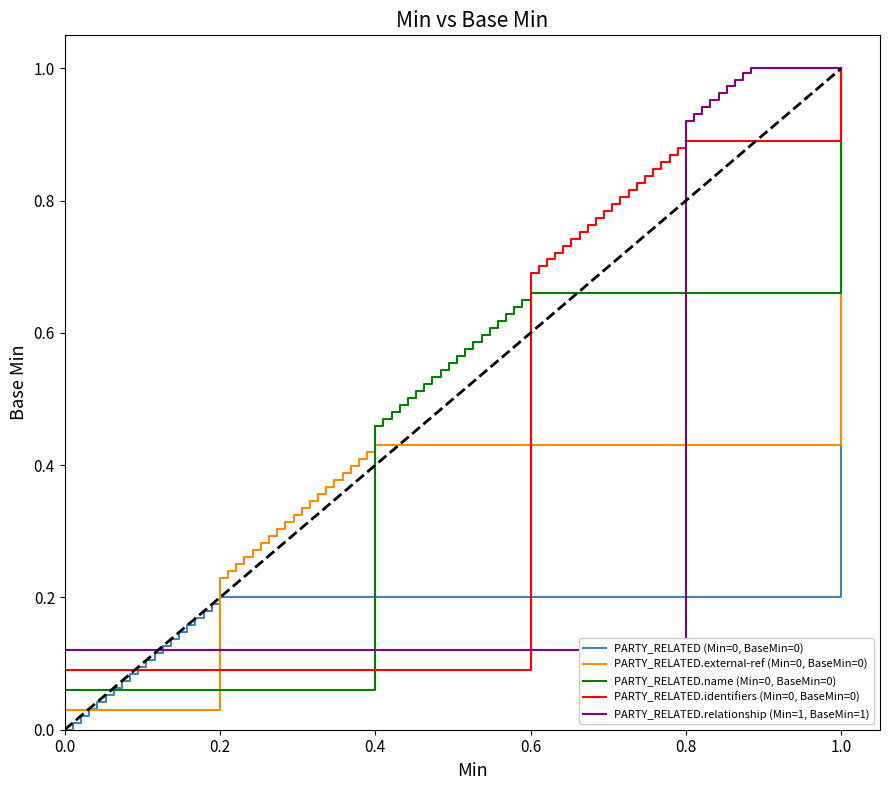

What is the maximum value for PARTY_RELATED.relationship (Min=1, BaseMin=1)?

1.0